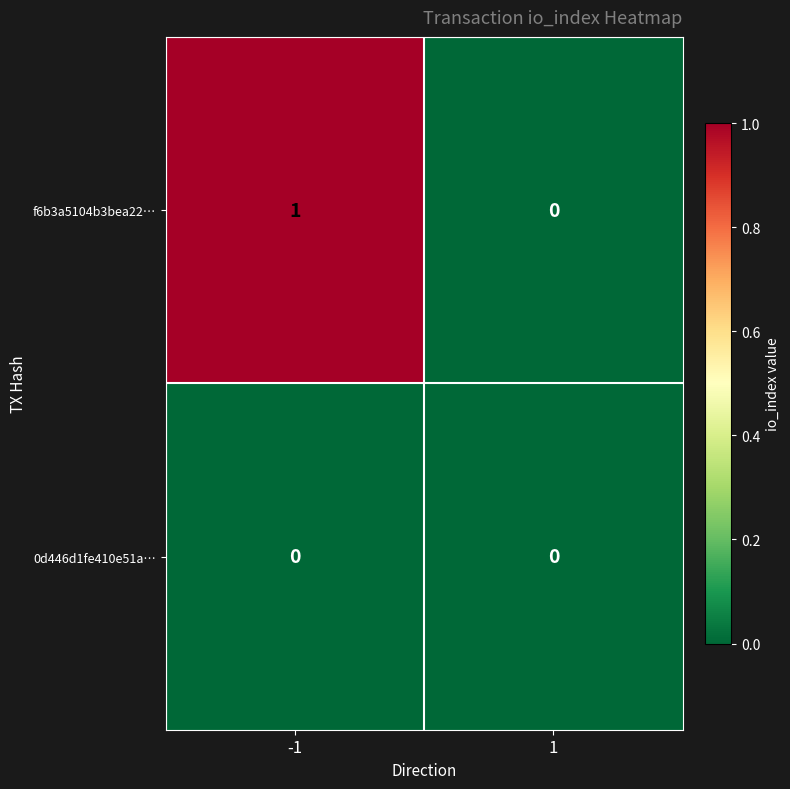

The f6b3a5104b3bea22… series shows -1 at 1. True or false?

False